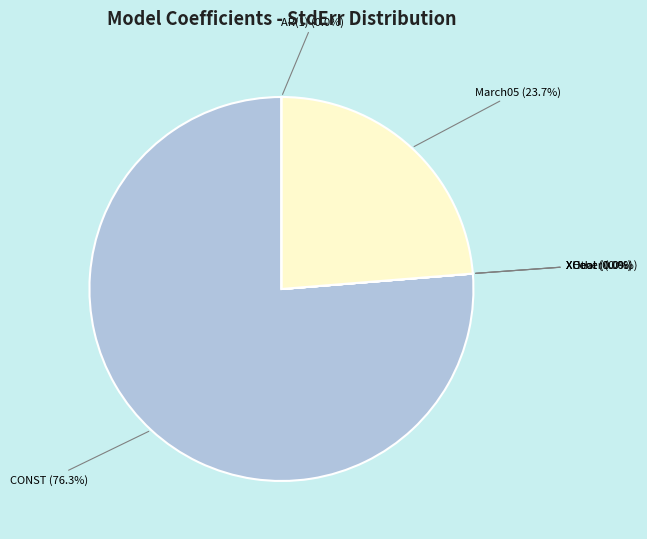

How many slices are in this pie chart?

6